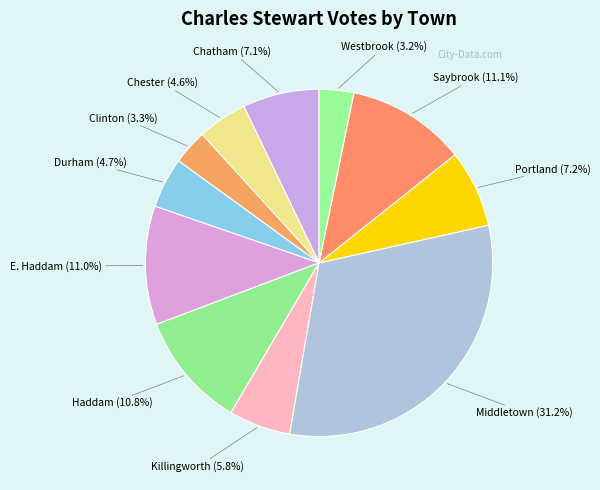

How many segments does this pie chart have?

11